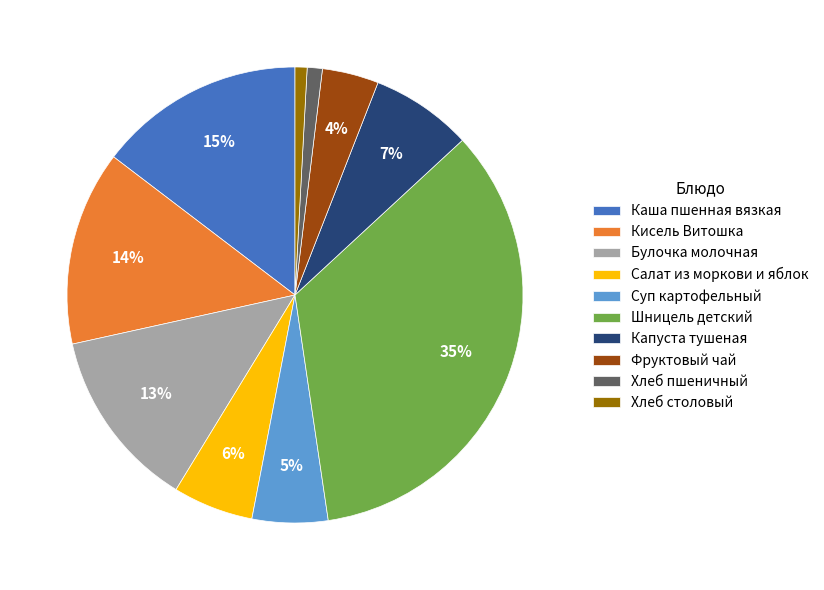

Is there any slice that represents more than half of the pie?

No